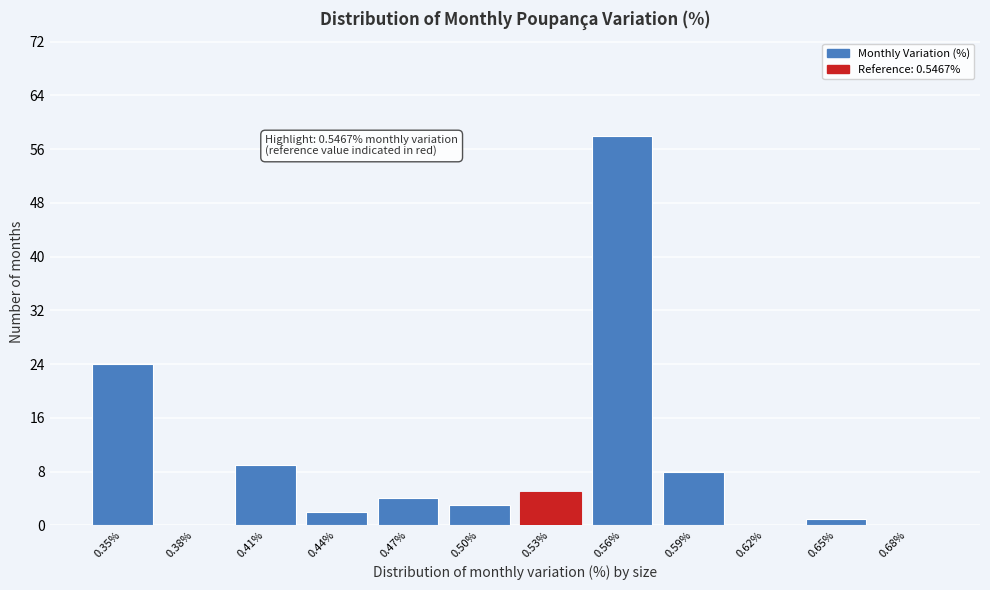

Reading left to right, transcribe all the data shown in this chart.

0.35%=24	0.38%=0	0.41%=9	0.44%=2	0.47%=4	0.50%=3	0.53%=5	0.56%=58	0.59%=8	0.62%=0	0.65%=1	0.68%=0